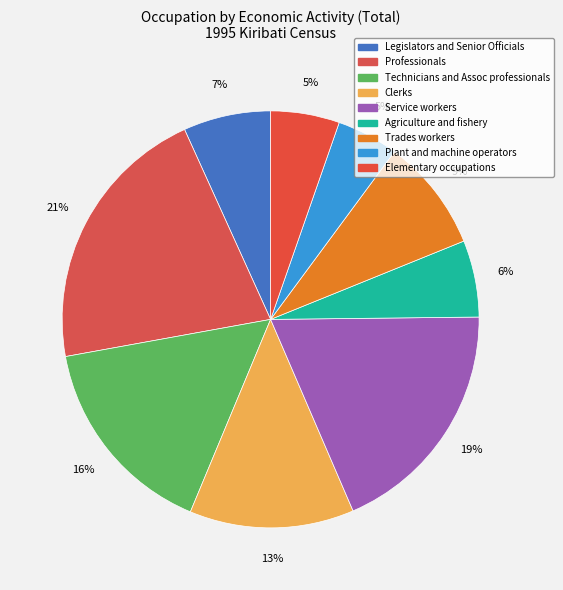

Does any single category account for the majority?

No